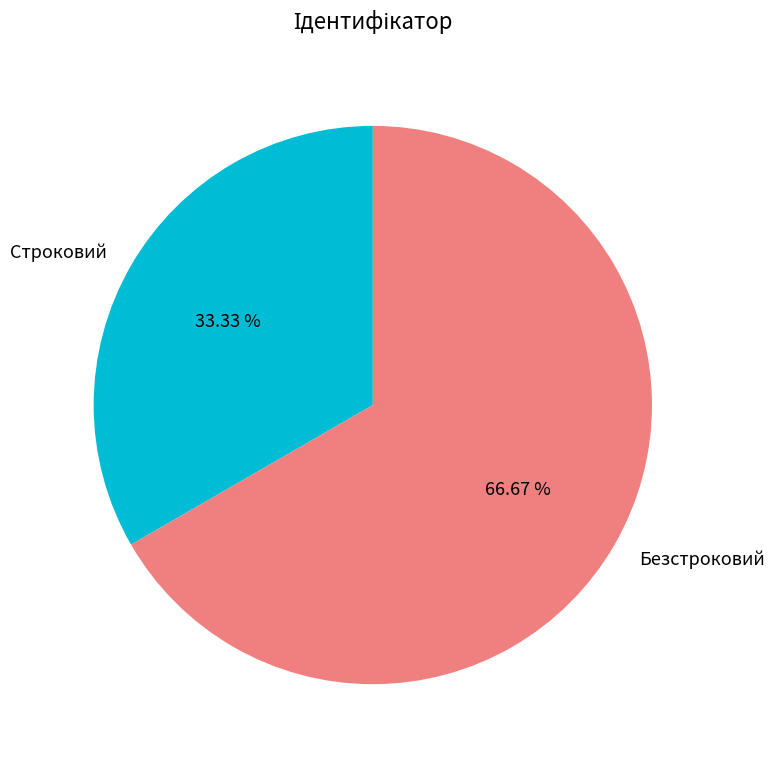

Rank the categories by value from lowest to highest.

Строковий, Безстроковий